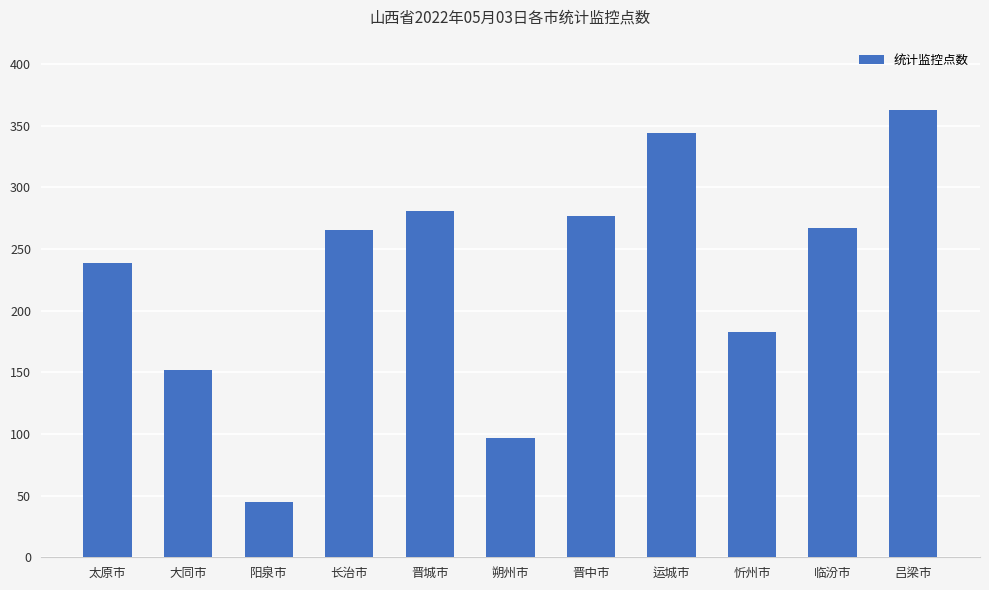

What is the maximum value shown in the chart?

363